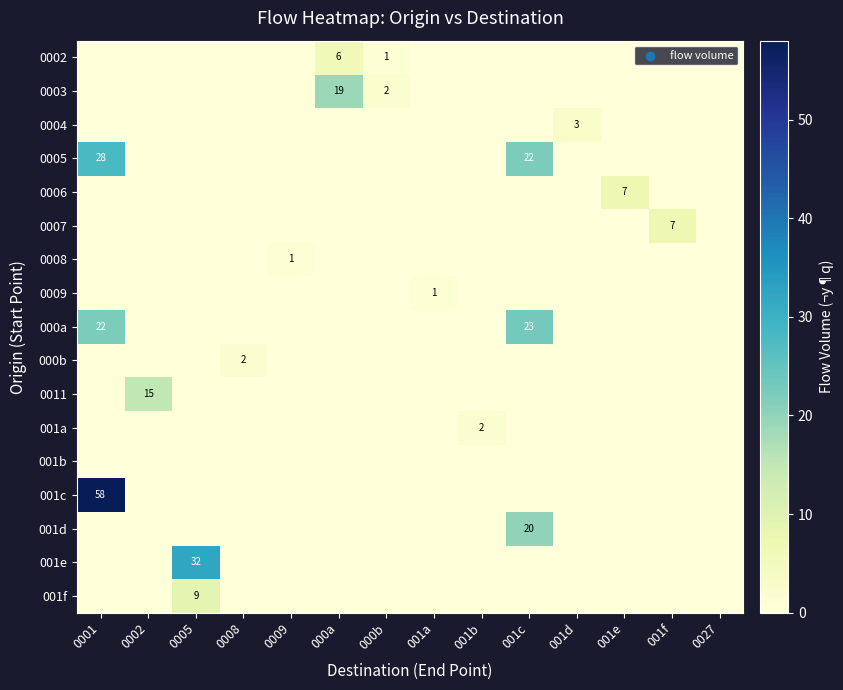

Rank the series by their maximum value, from lowest to highest.

001b, 0008, 0009, 000b, 001a, 0004, 0002, 0006, 0007, 001f, 0011, 0003, 001d, 000a, 0005, 001e, 001c